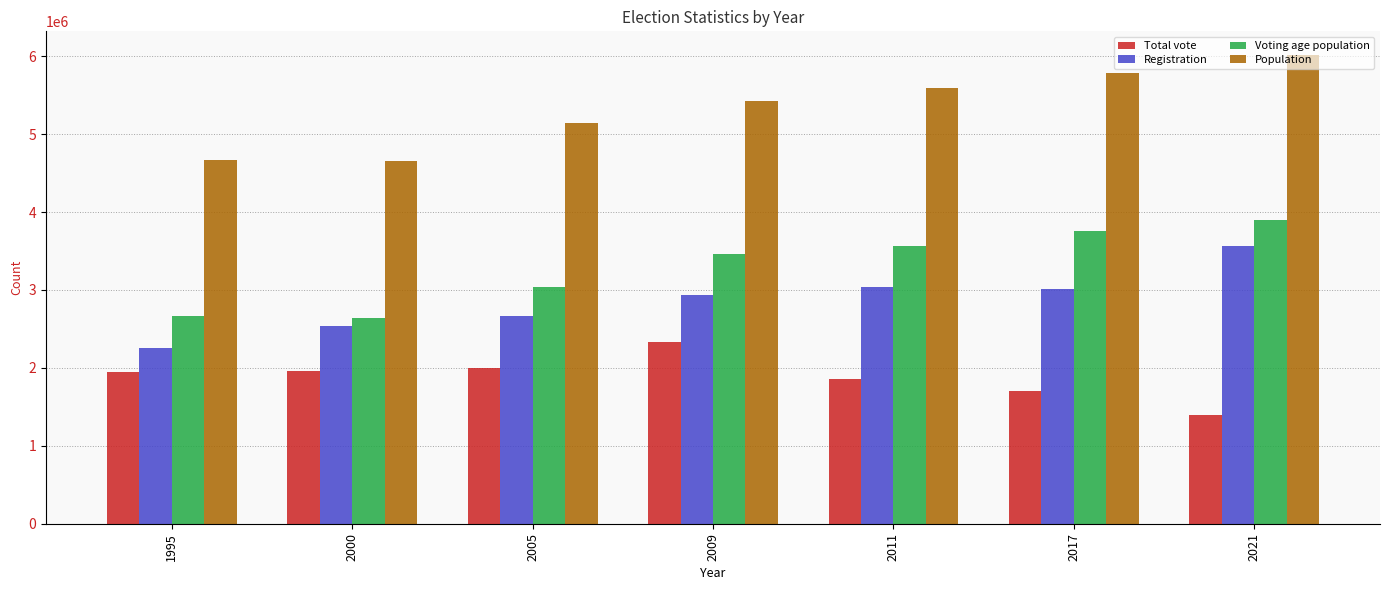

What is the difference between the Population values at 2005 and 2021?

872508